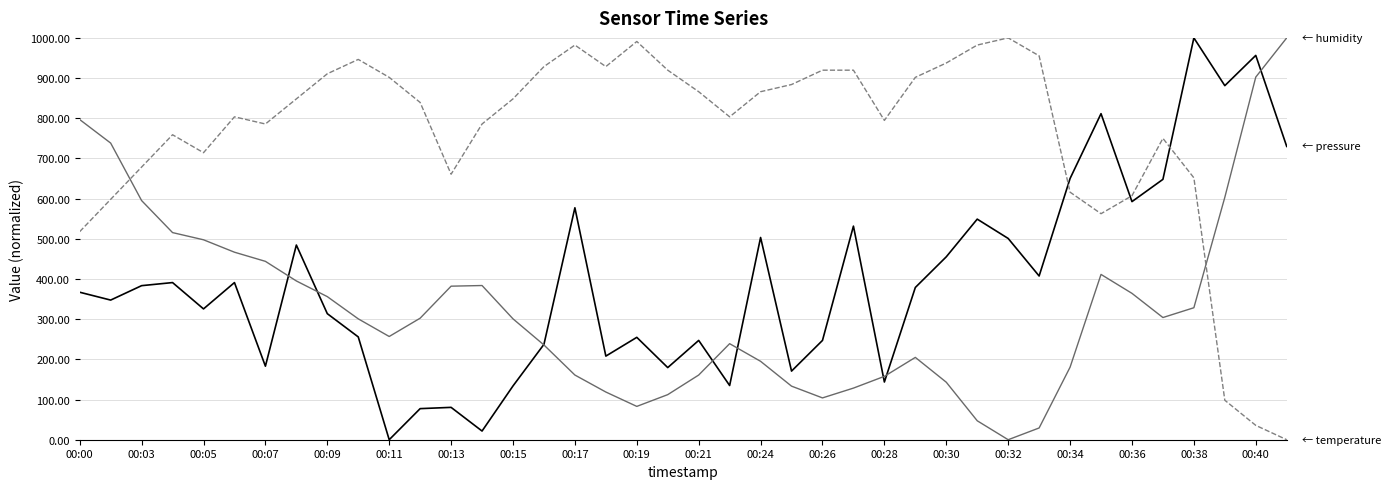

What is the greatest value displayed?

1000.0